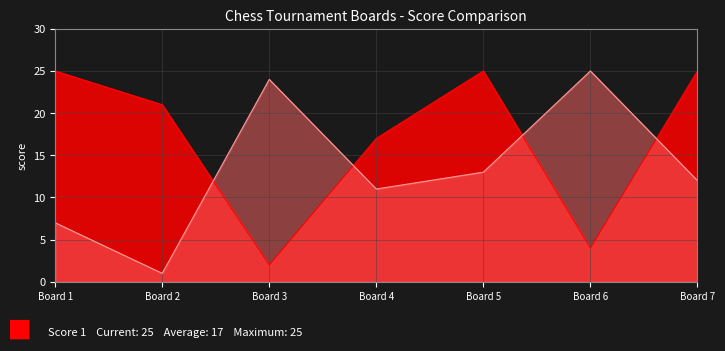

Which series has the largest total across all categories?

Score 1